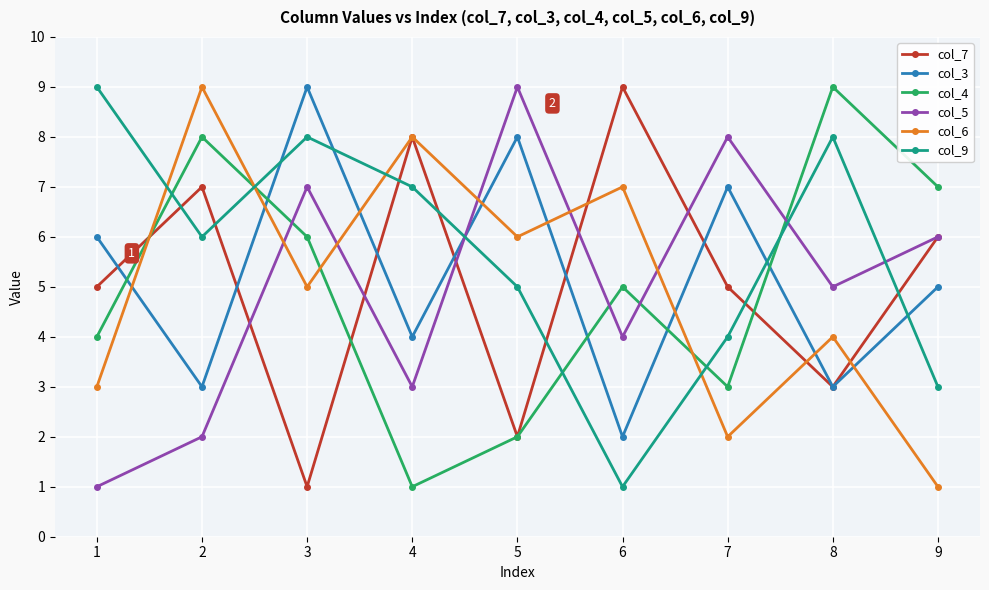

Which category has the lowest value in the col_6 series?

9